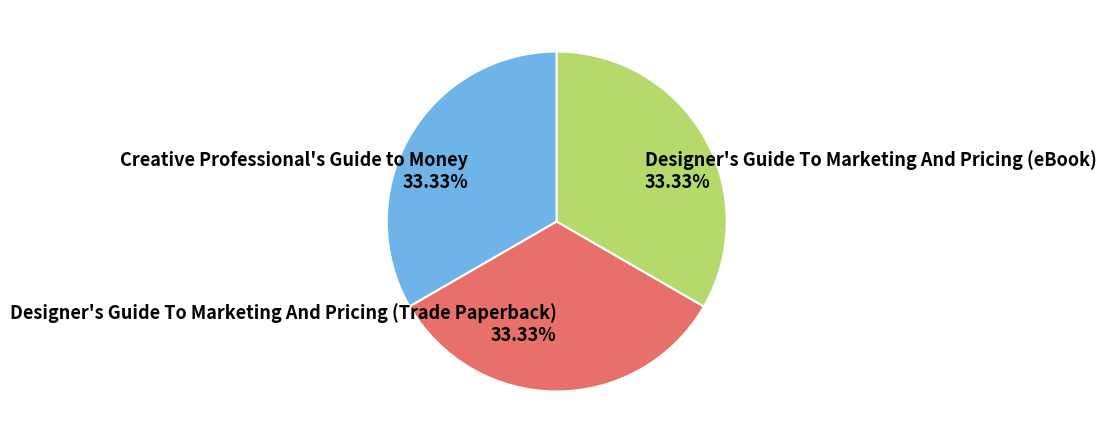

To the nearest percent, what is the average slice percentage?

33%